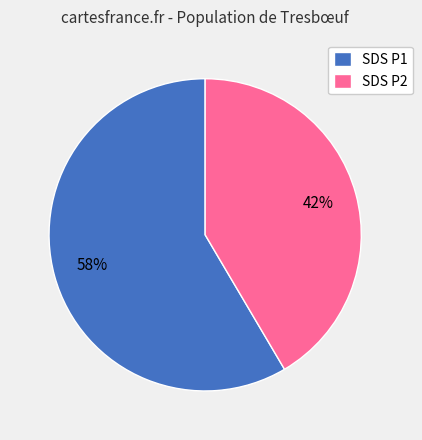

Does SDS P2 represent more than half of the total?

No